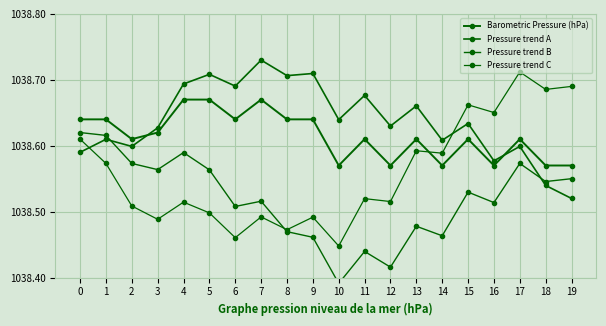

Which series ends up on top after the final intersection of Pressure trend B and Pressure trend C?

Pressure trend C